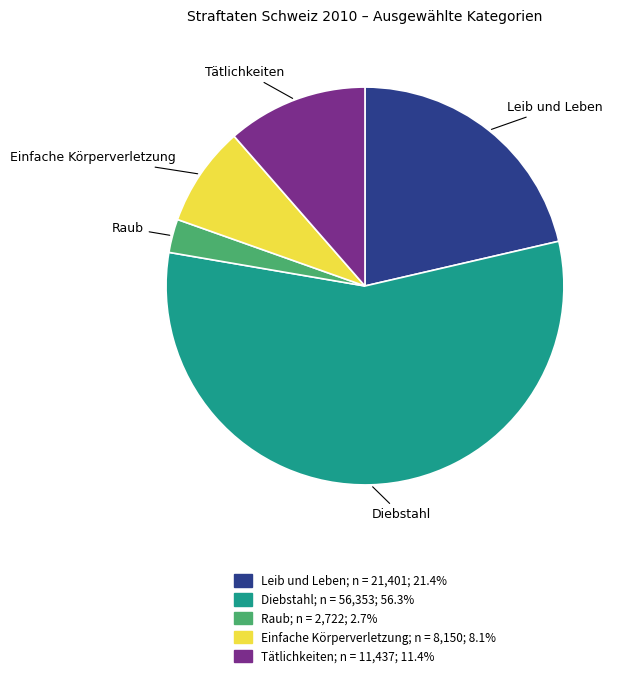

Which has a higher value, Einfache Körperverletzung or Leib und Leben?

Leib und Leben